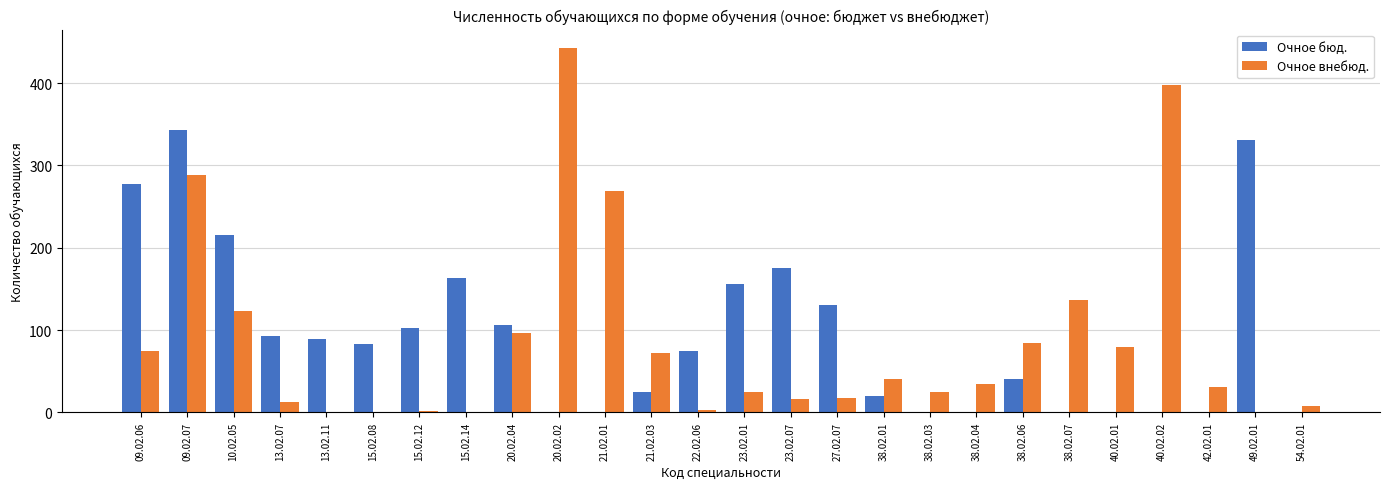

Which label corresponds to the largest value in the chart?

20.02.02